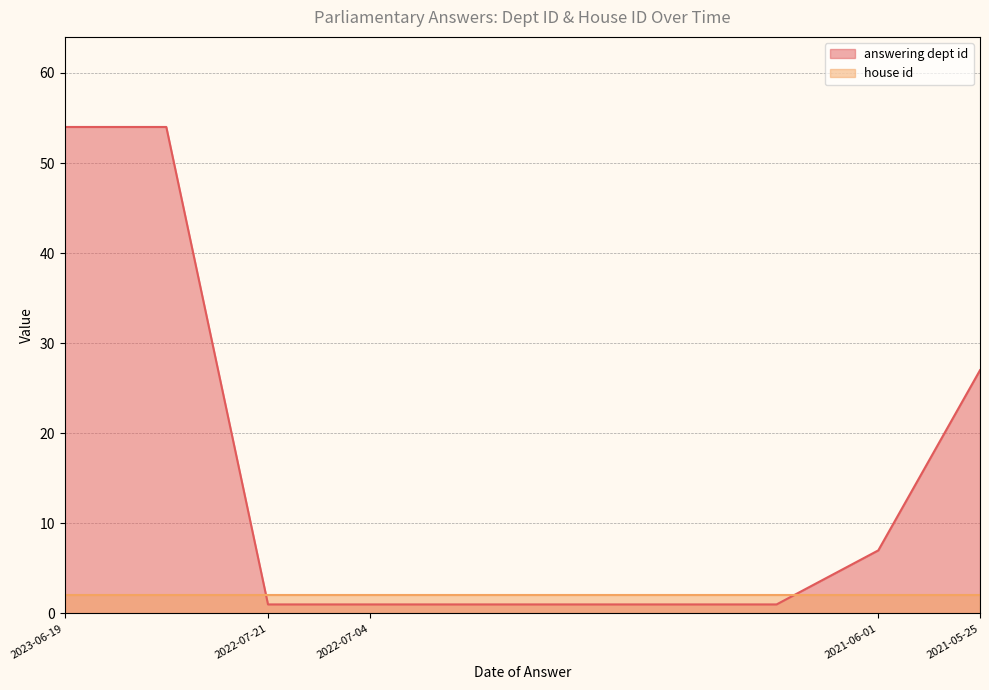

What is the sum of the values at 2022-07-04 and 2023-06-19?

55